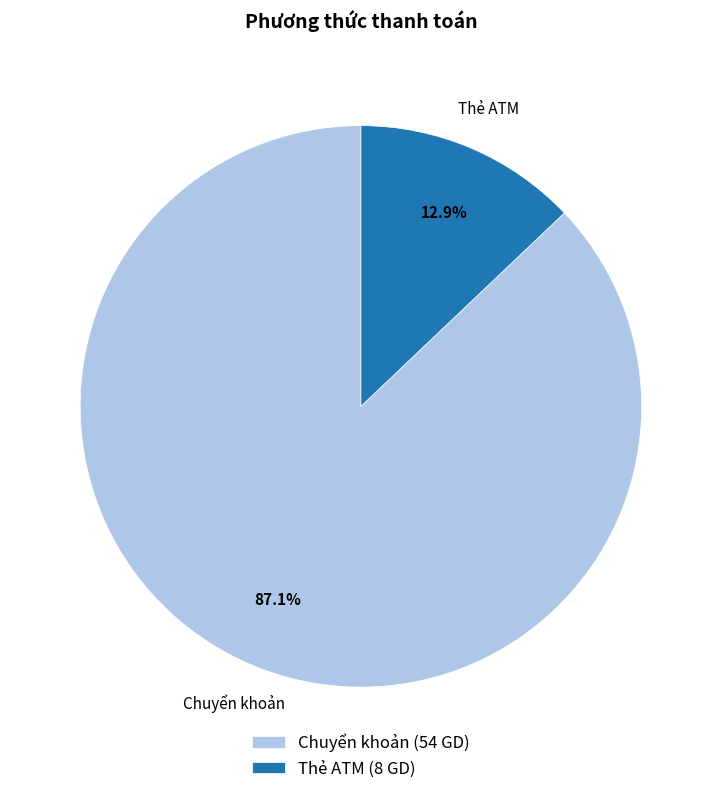

Rank the categories by value from lowest to highest.

Thẻ ATM, Chuyển khoản